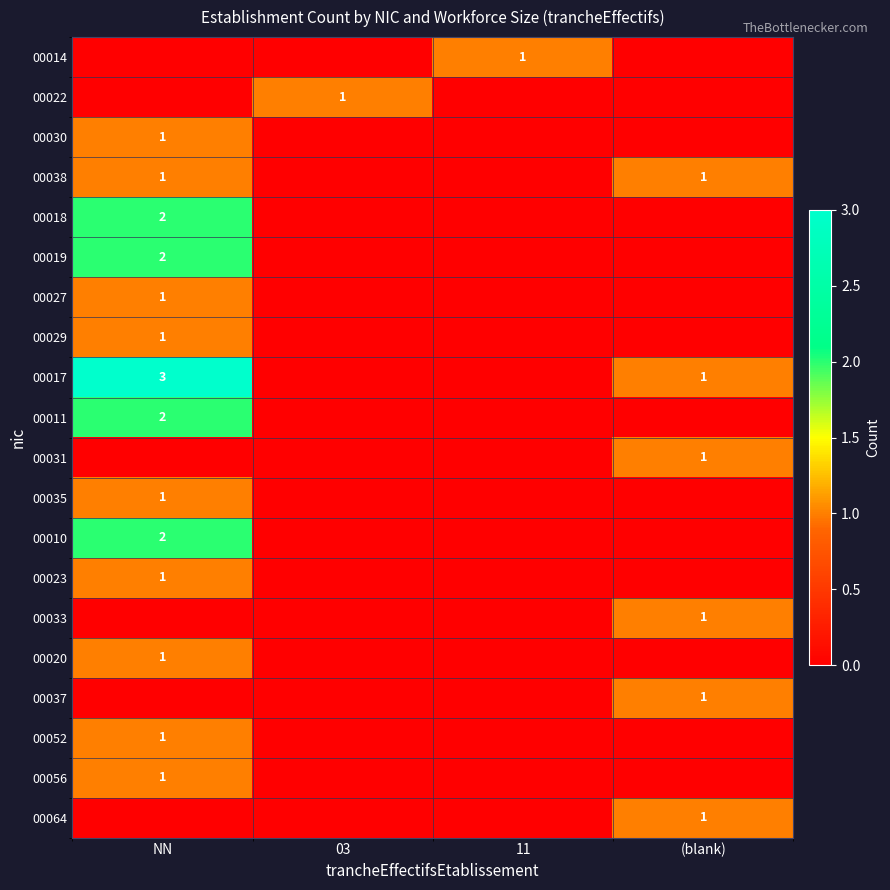

The 00037 series shows 1 at (blank). True or false?

True